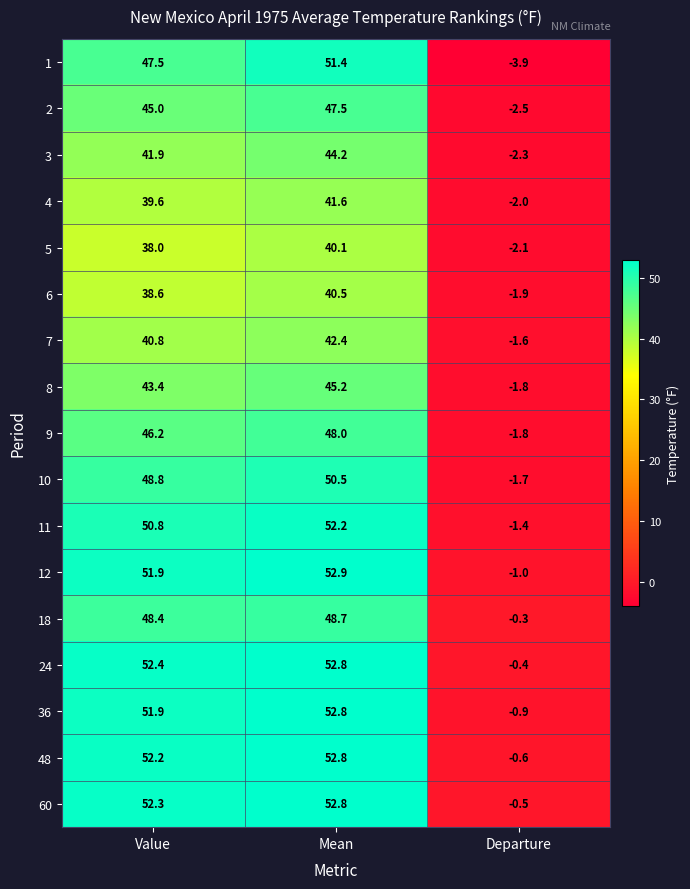

What is the difference between the maximum and minimum values in the 60 series?

53.3